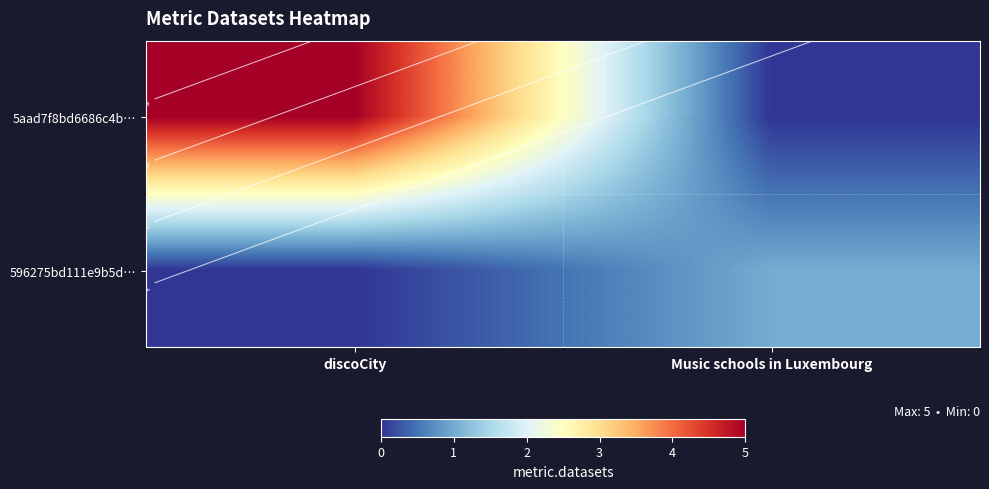

At which label does 596275bd111e9b5d… reach its minimum?

discoCity